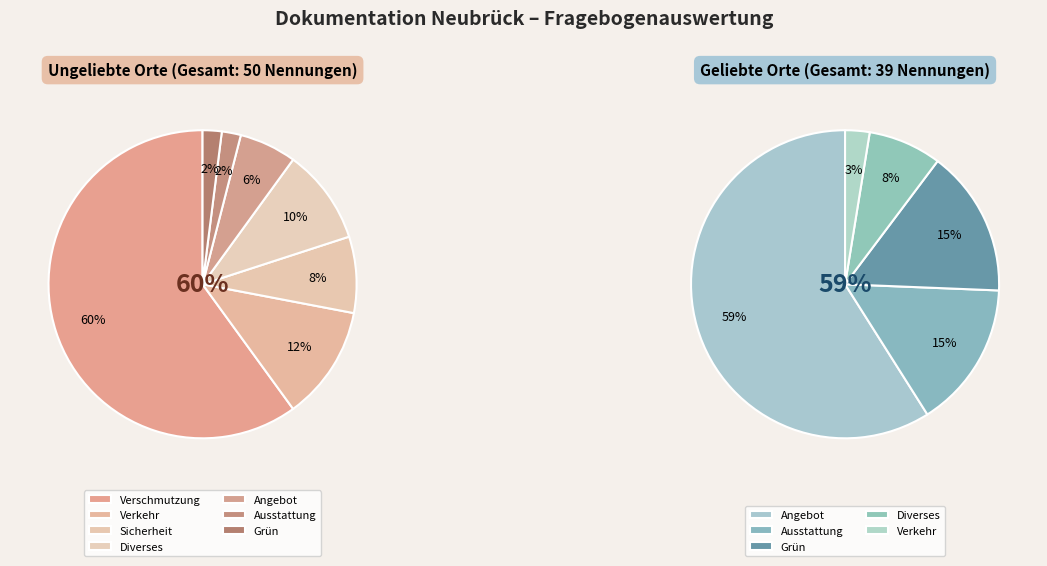

Which slice is the largest?

Verschmutzung